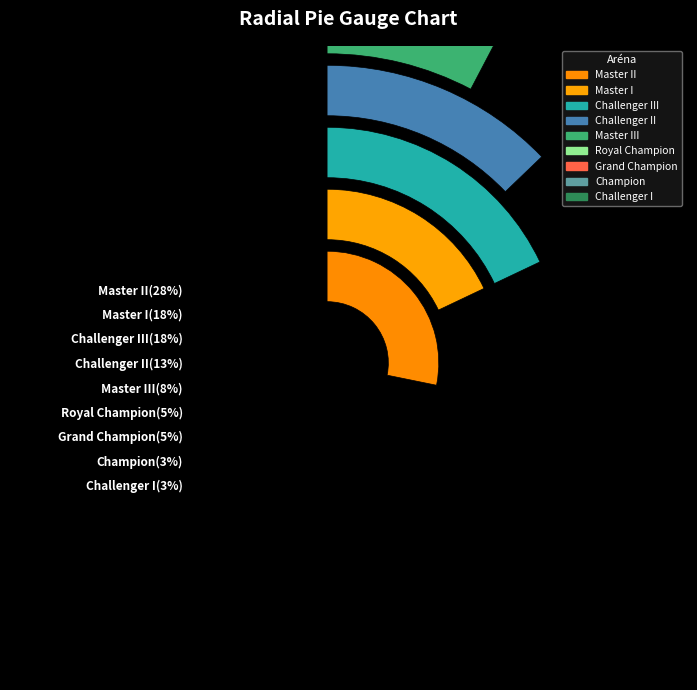

Combined, what portion of the pie is Master I and Challenger III?

35.9%